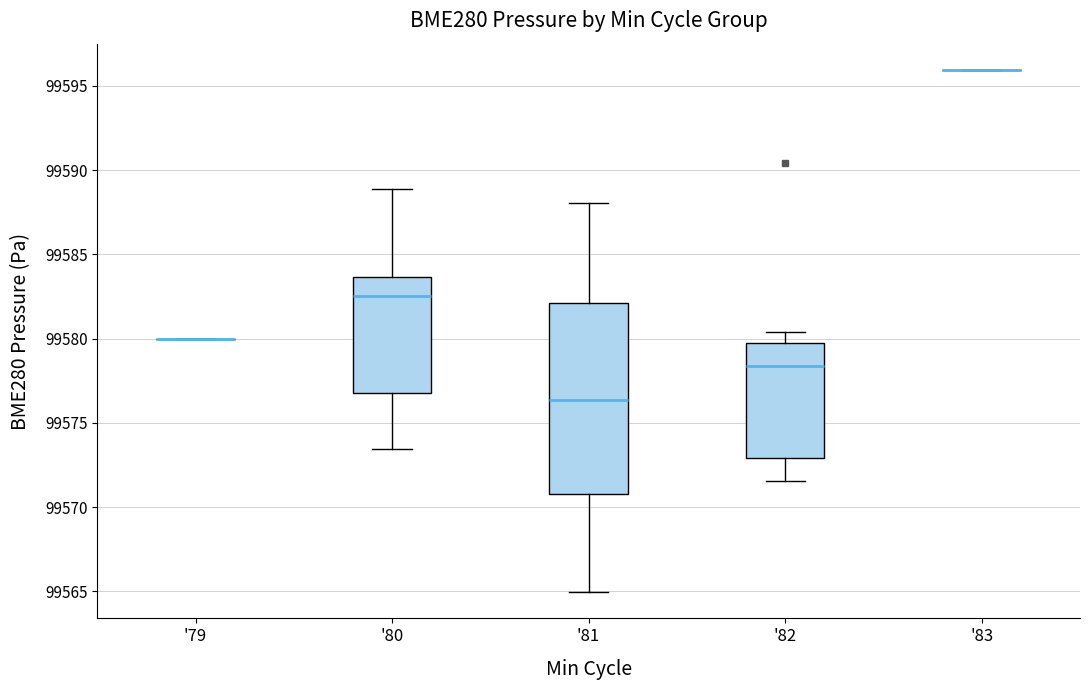

Which box is the tallest, from its lower edge to its upper edge?

'81